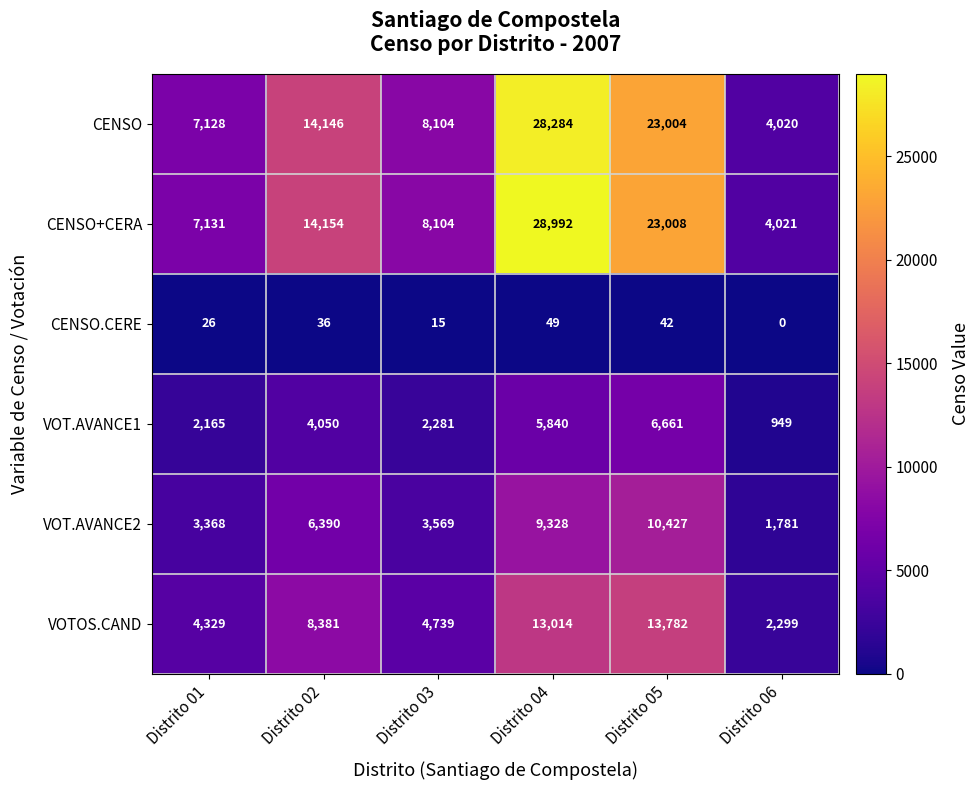

Is it true that CENSO.CERE equals 36 at Distrito 01?

False